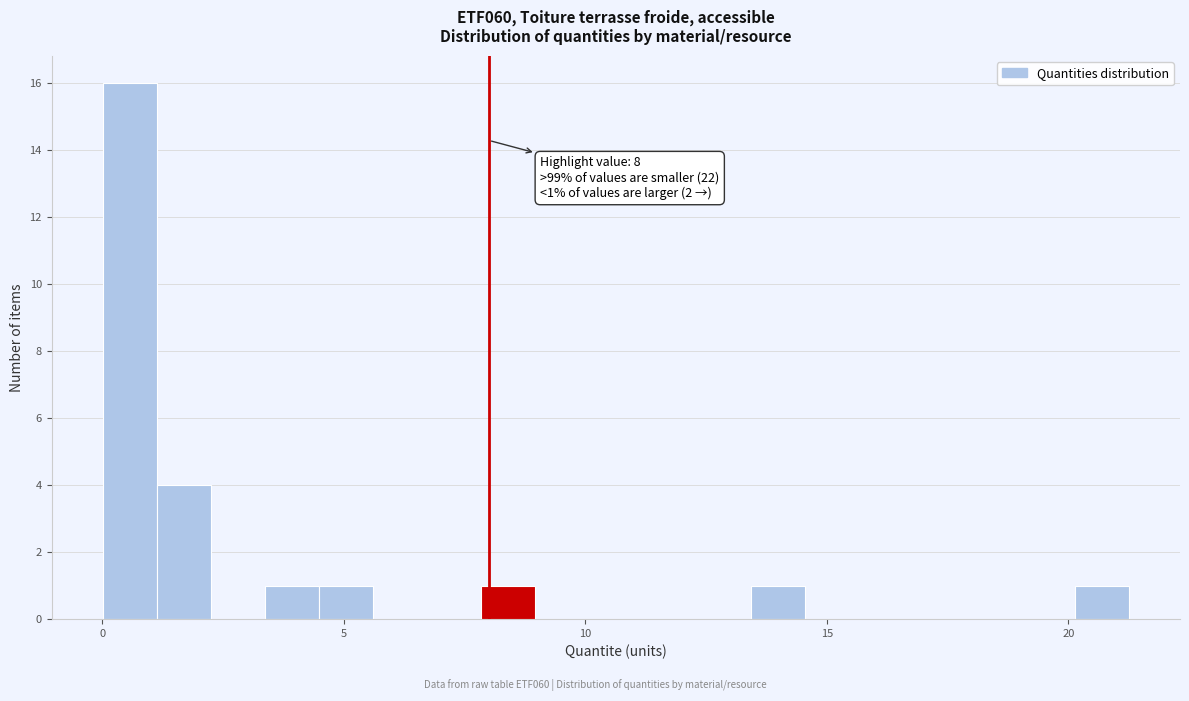

Read against the x-axis, roughly where is the centre of the tallest bar?

0.5